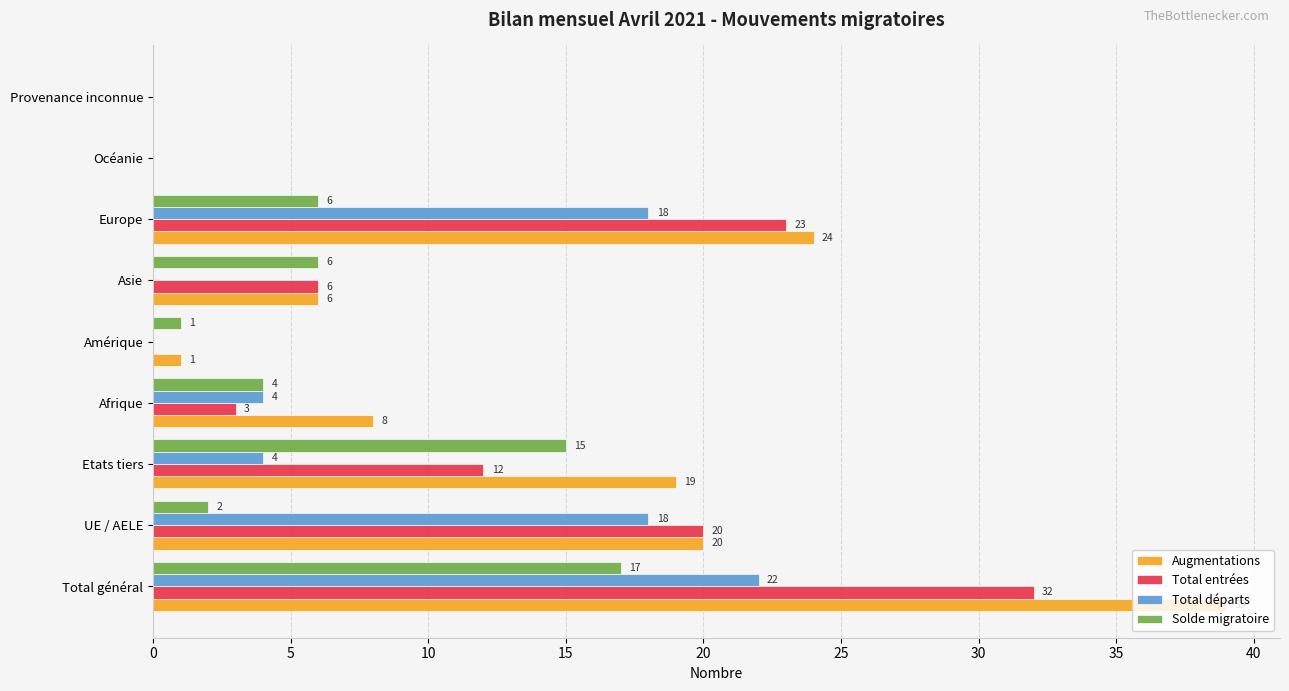

True or false: Augmentations has a value of 8 at Afrique.

True